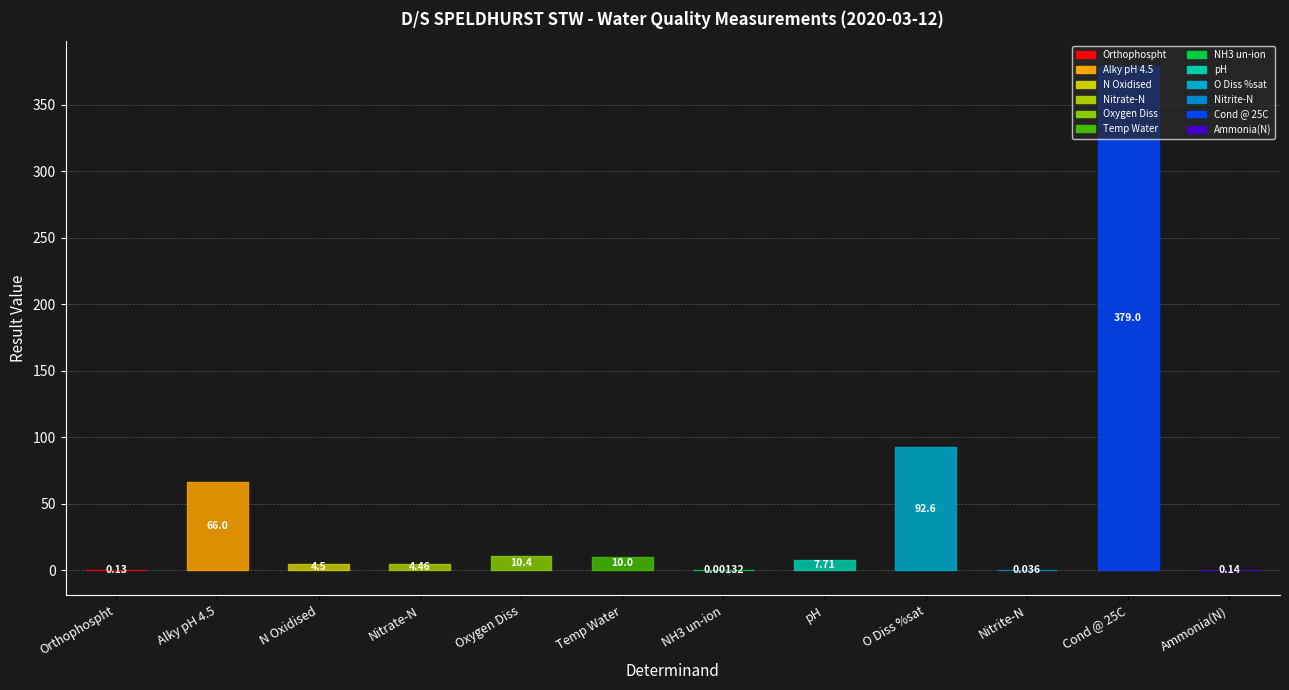

Is it true that the value at Temp Water is 10.0?

True